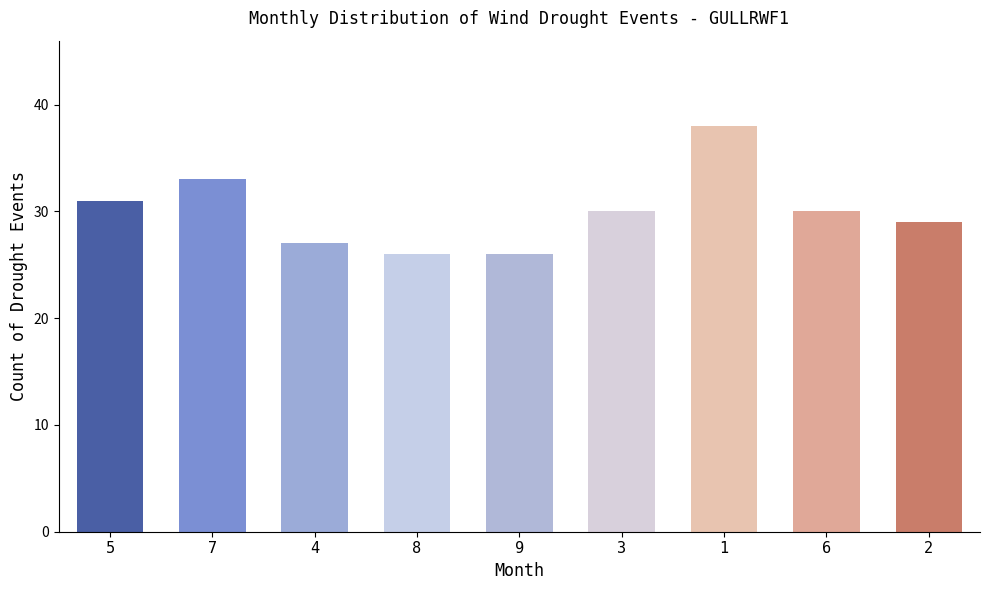

The value at 6 is 30. True or false?

True